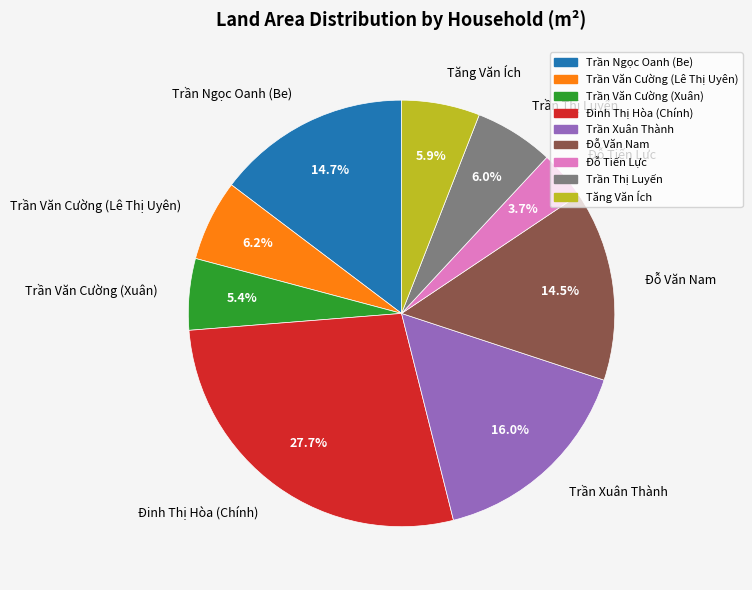

How much of the chart is everything except Trần Xuân Thành?

84.0%